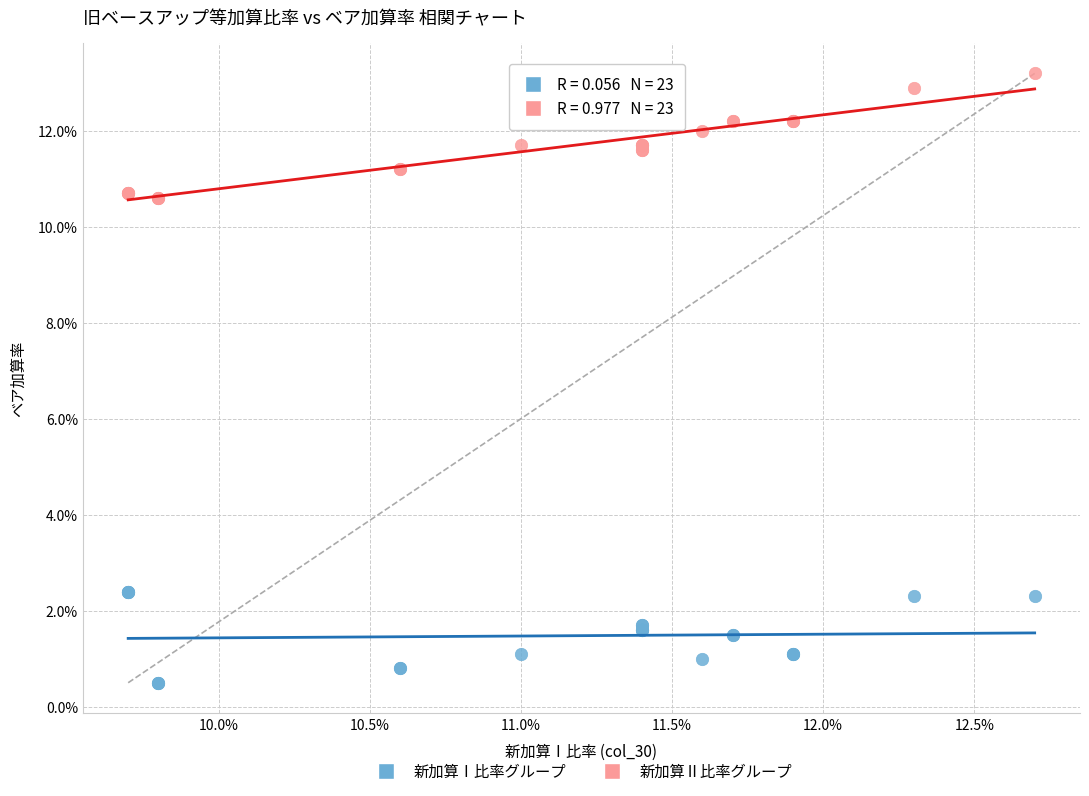

Which series reaches the minimum Y coordinate?

新加算Ⅰ比率グループ